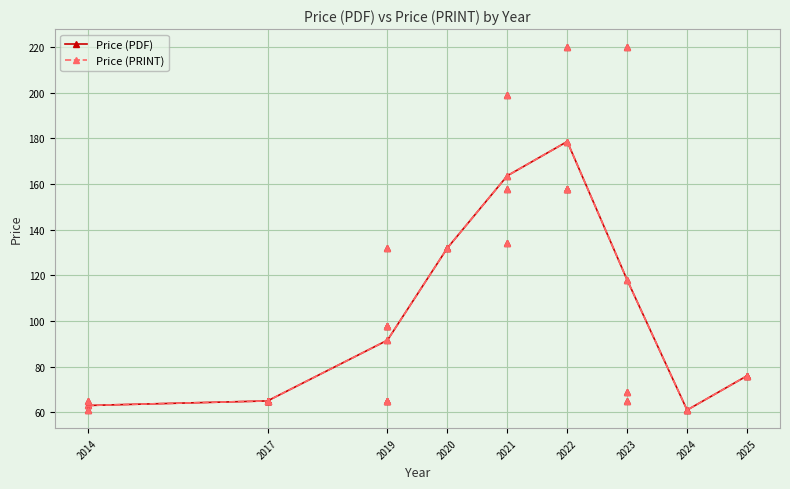

What is the value of the Price (PDF) point at the 9th from the left?

76.0